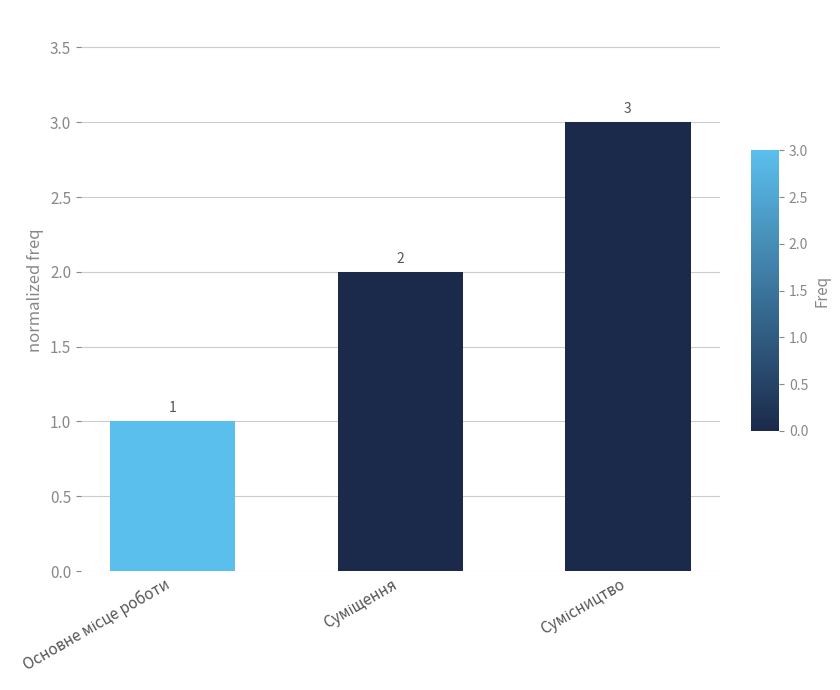

What is the value of the 3rd bar from the left?

3